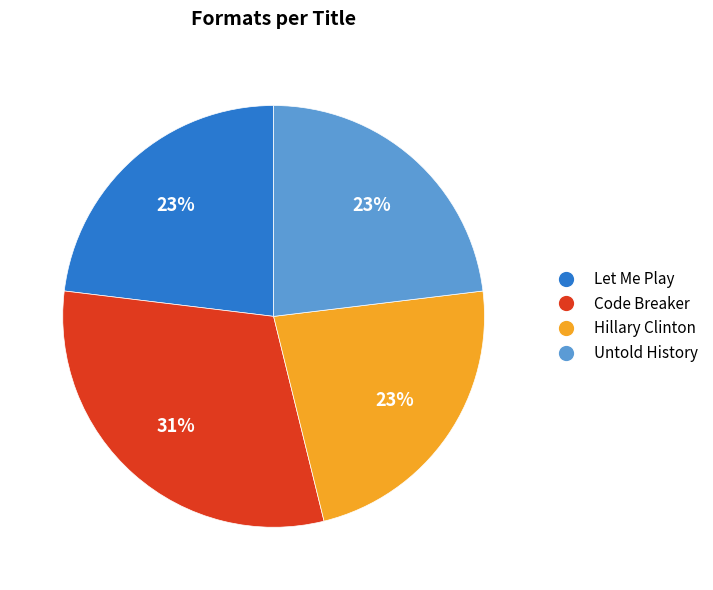

Count the number of slices in the pie.

4